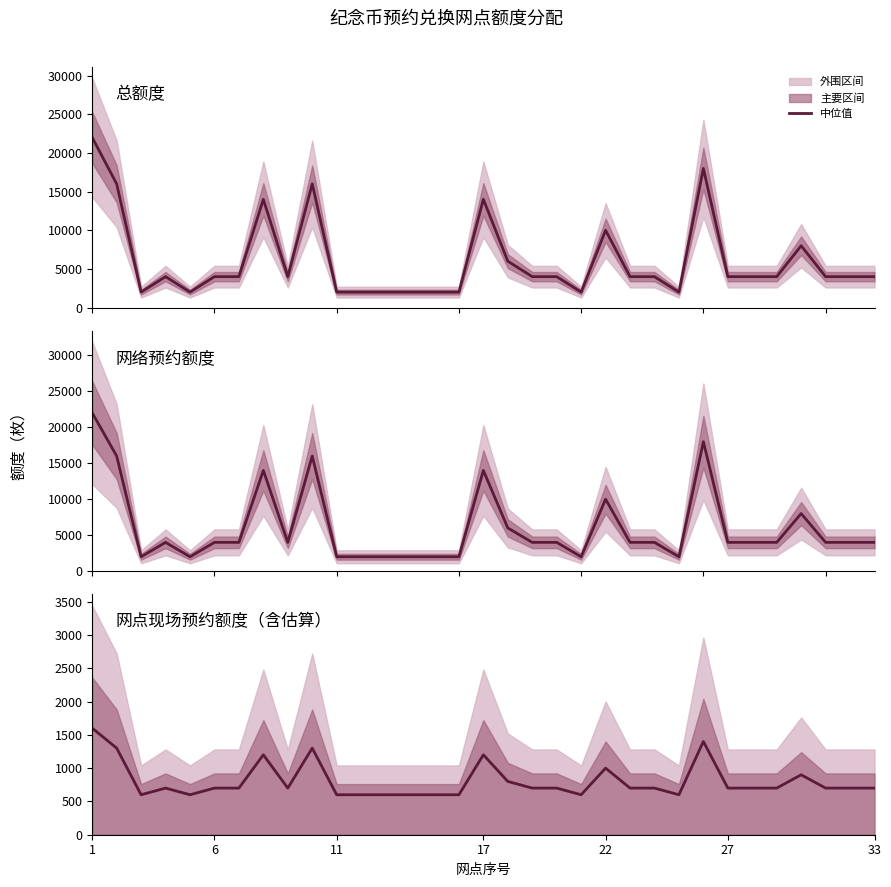

At how many categories does at least one series exceed 1735?

33